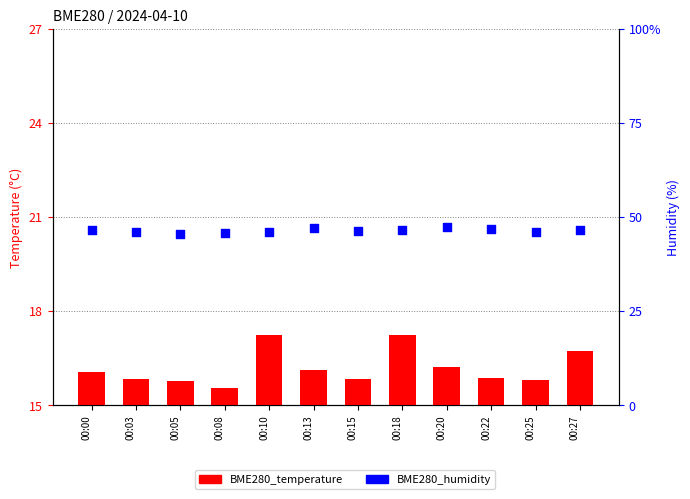

Which series contains the lowest Y value?

BME280_temperature